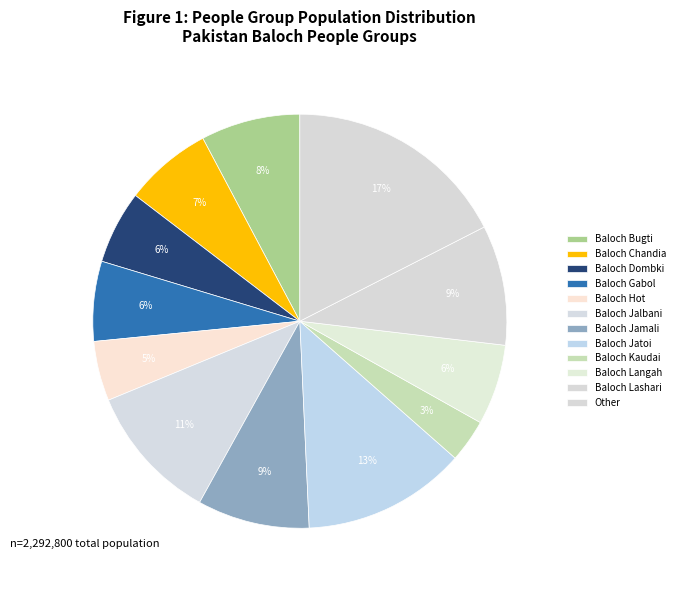

To the nearest percent, what percentage of the pie is Baloch Chandia?

7%